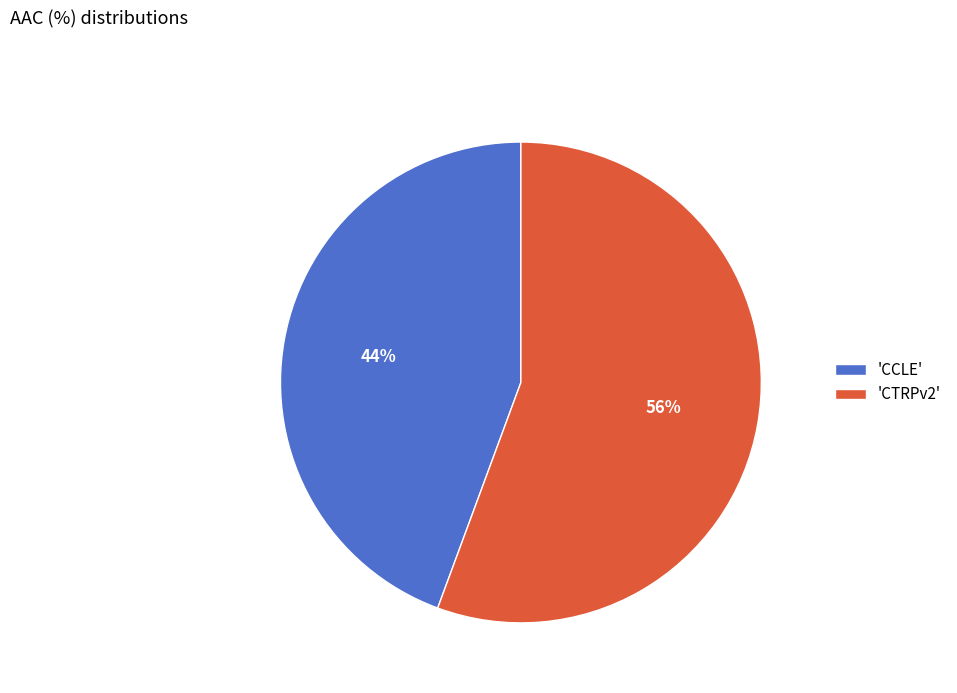

To the nearest percent, what is the average slice percentage?

50%